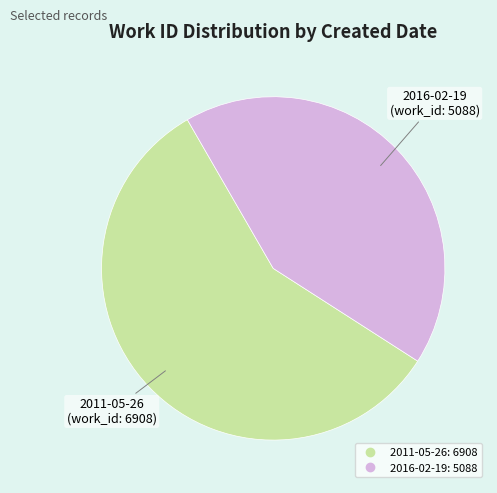

True or false: 2016-02-19 accounts for 42% of the total.

True